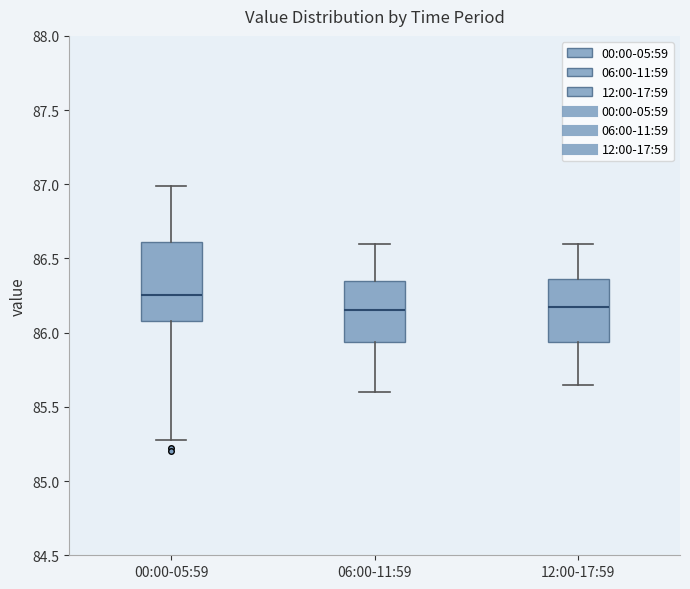

Reading left to right, read every box against the y-axis: the position of its median line, the range the box covers, and the ends of its whiskers. The values are not printed on the chart, so give them approximately, as read against the axis.

00:00-05:59: median 86.25, box 86.10 to 86.60, whiskers 85.30 to 87.00
06:00-11:59: median 86.15, box 85.95 to 86.35, whiskers 85.60 to 86.60
12:00-17:59: median 86.20, box 85.95 to 86.35, whiskers 85.65 to 86.60